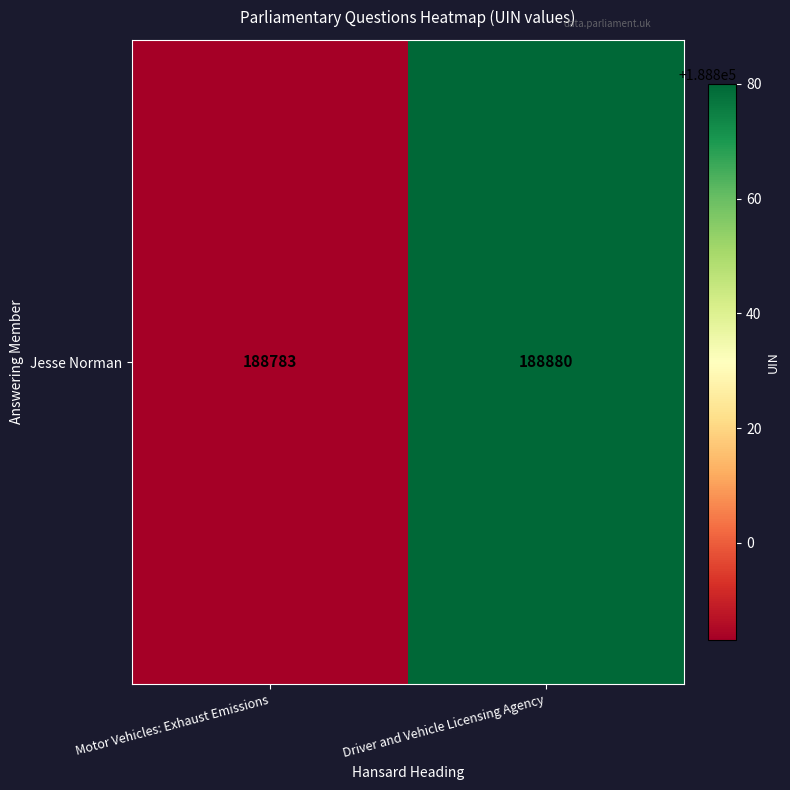

What is the average value?

188832